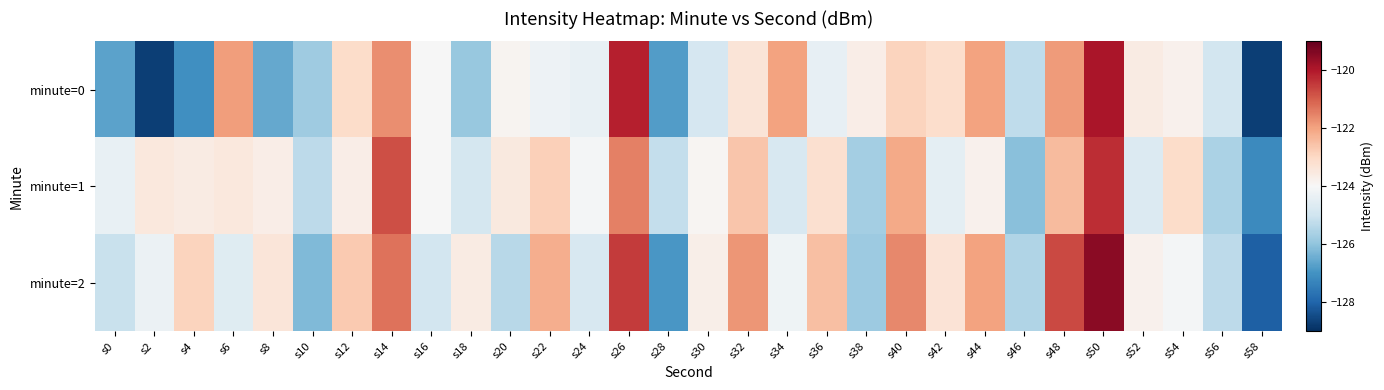

How many distinct data groups are displayed?

3